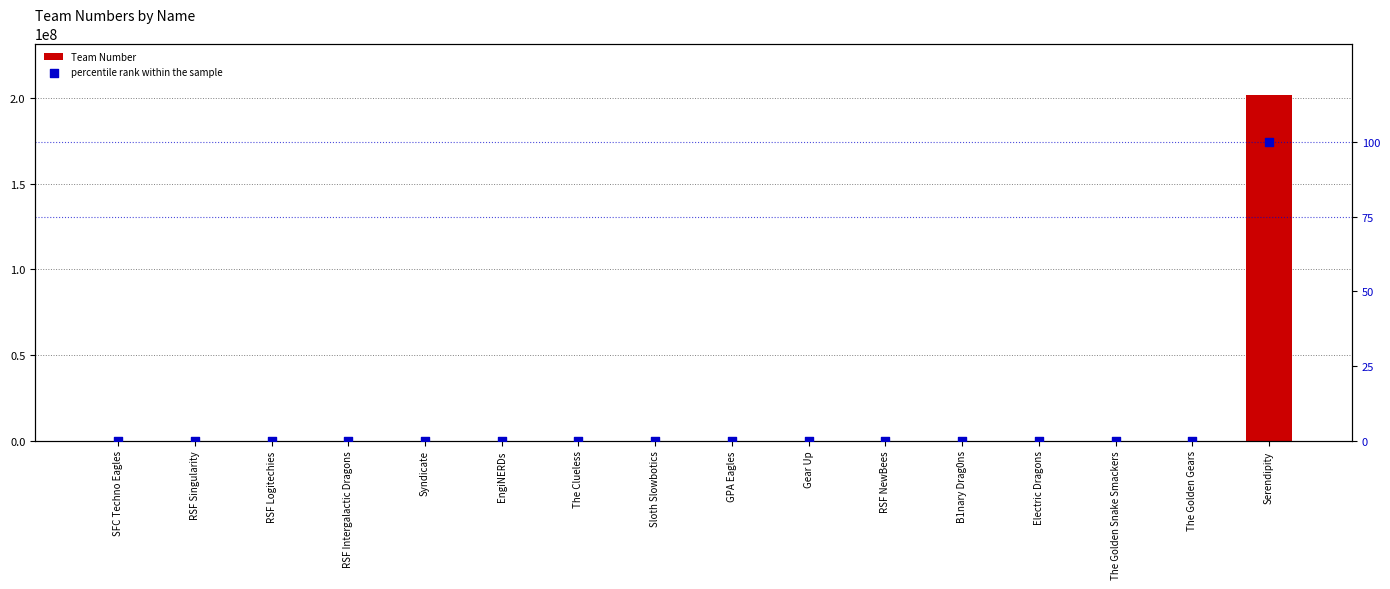

Which series reaches the minimum Y coordinate?

percentile rank within the sample